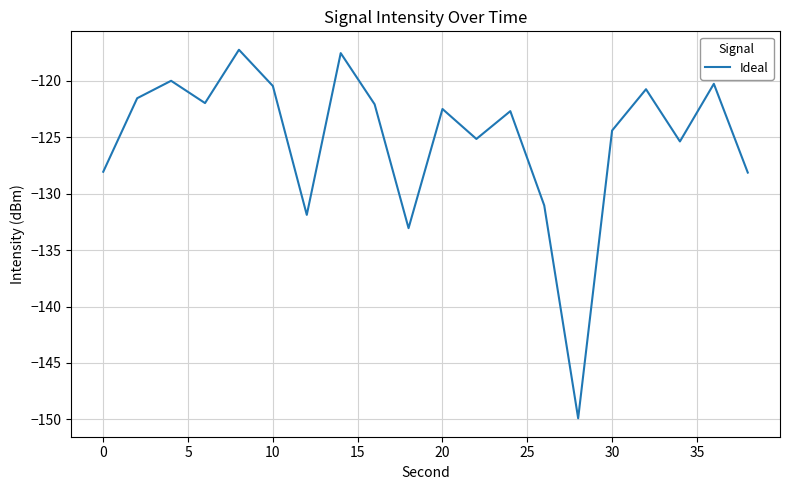

What is the difference between the maximum and minimum values?

32.7